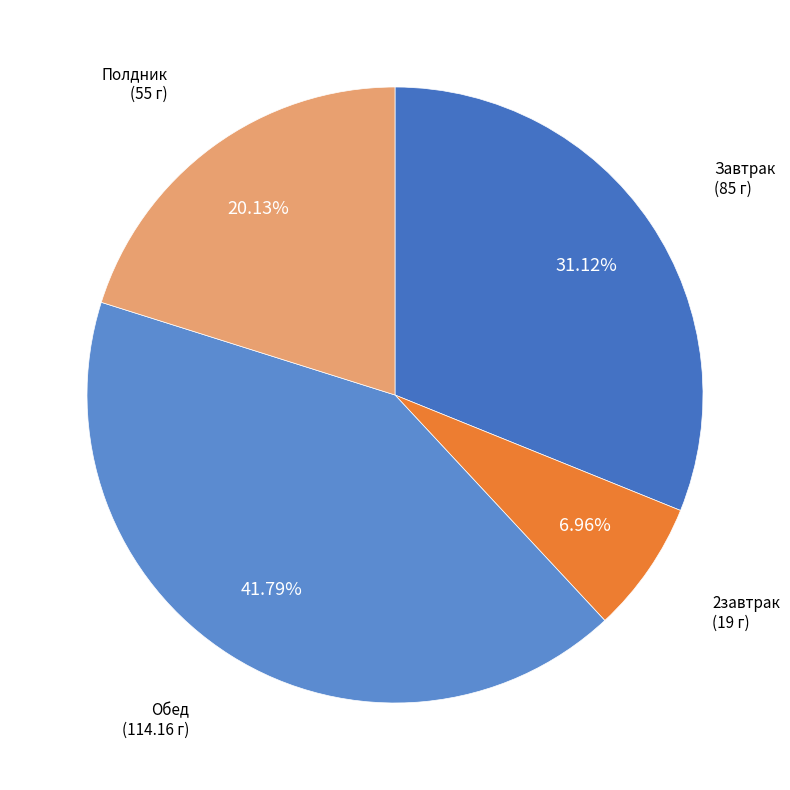

How many segments does this pie chart have?

4